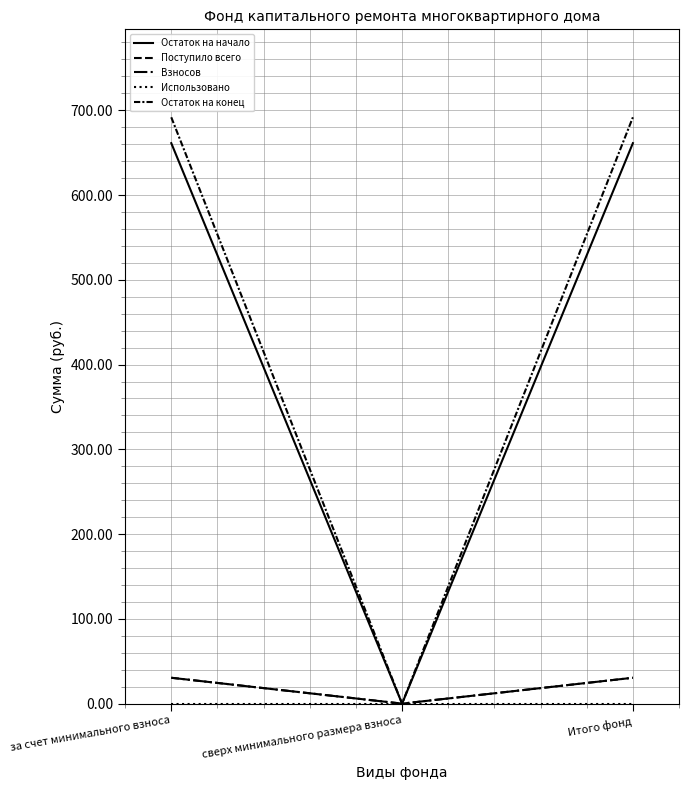

What is the label of the 1st point from the right?

Итого фонд